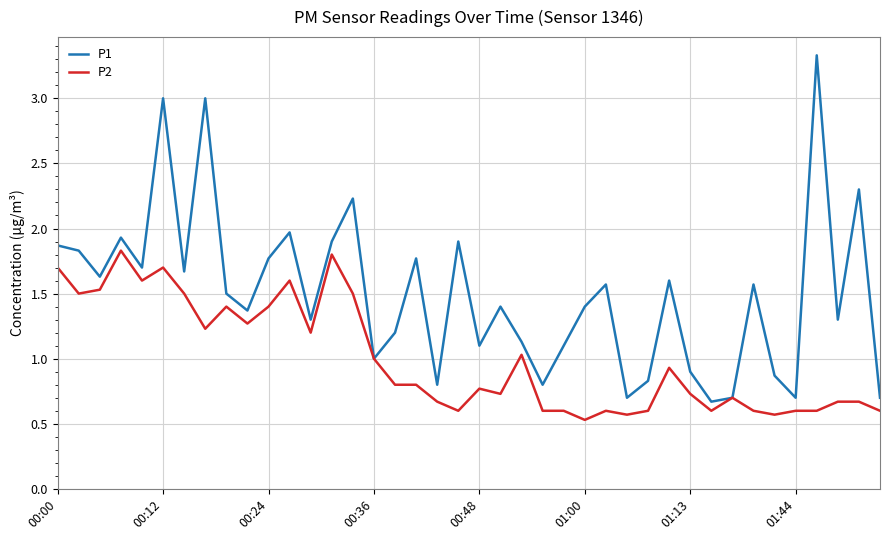

List the series in order of their overall mean, highest first.

P1, P2